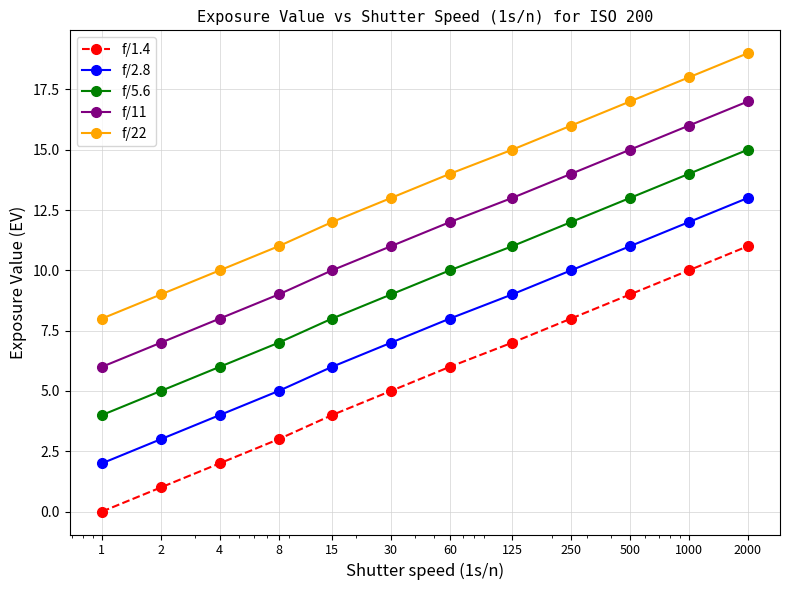

What is the value of the f/5.6 point at the 6th from the left?

9